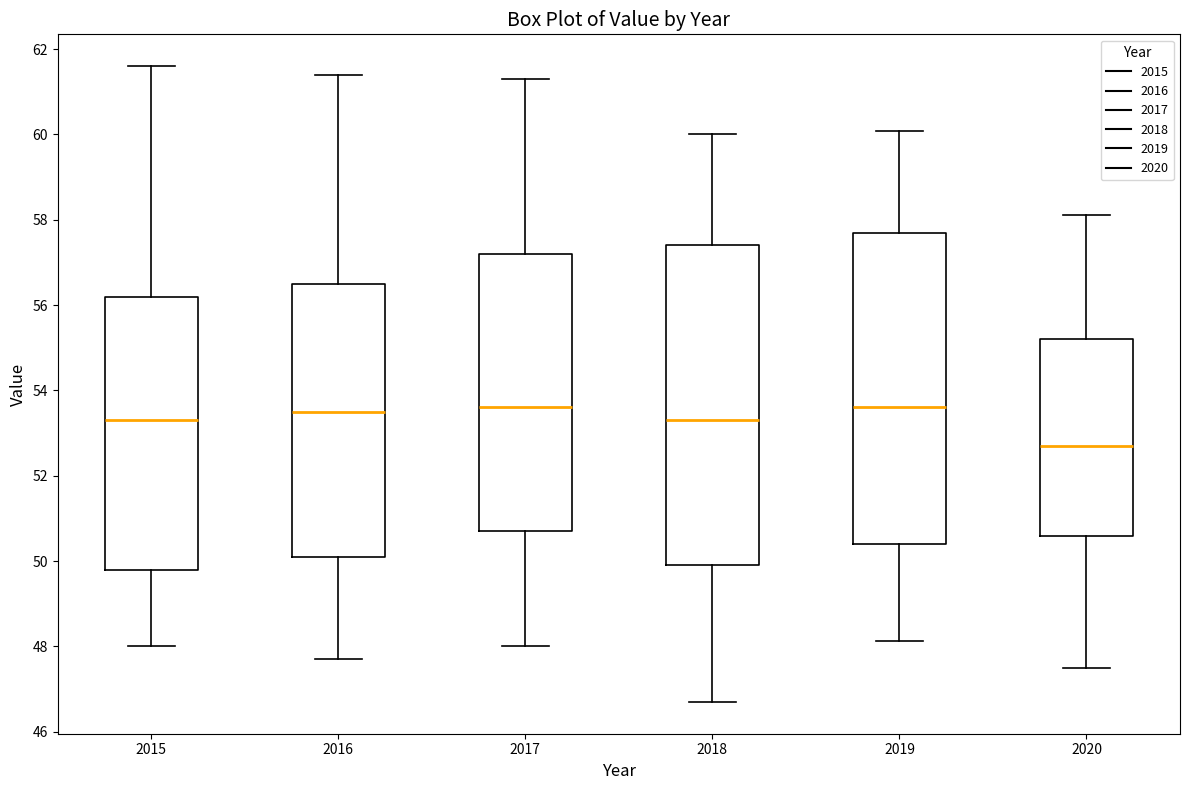

Which box is the tallest, from its lower edge to its upper edge?

2018